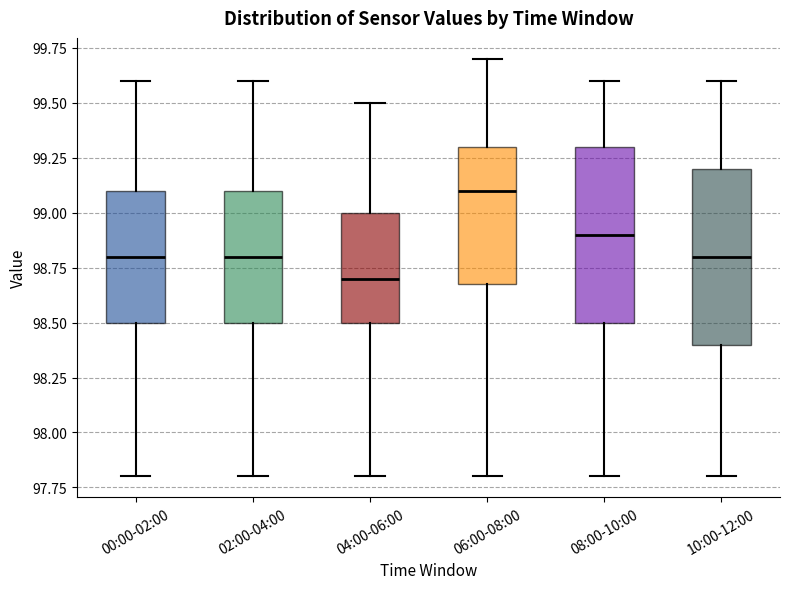

Reading left to right, transcribe this box plot: for each box, give where its median line is, the range the box spans, and where its two whiskers end, as read against the y-axis. The values are not printed on the chart, so give them approximately, as read against the axis.

00:00-02:00: median 98.8, box 98.5 to 99.1, whiskers 97.8 to 99.6
02:00-04:00: median 98.8, box 98.5 to 99.1, whiskers 97.8 to 99.6
04:00-06:00: median 98.7, box 98.5 to 99.0, whiskers 97.8 to 99.5
06:00-08:00: median 99.1, box 98.7 to 99.3, whiskers 97.8 to 99.7
08:00-10:00: median 98.9, box 98.5 to 99.3, whiskers 97.8 to 99.6
10:00-12:00: median 98.8, box 98.4 to 99.2, whiskers 97.8 to 99.6